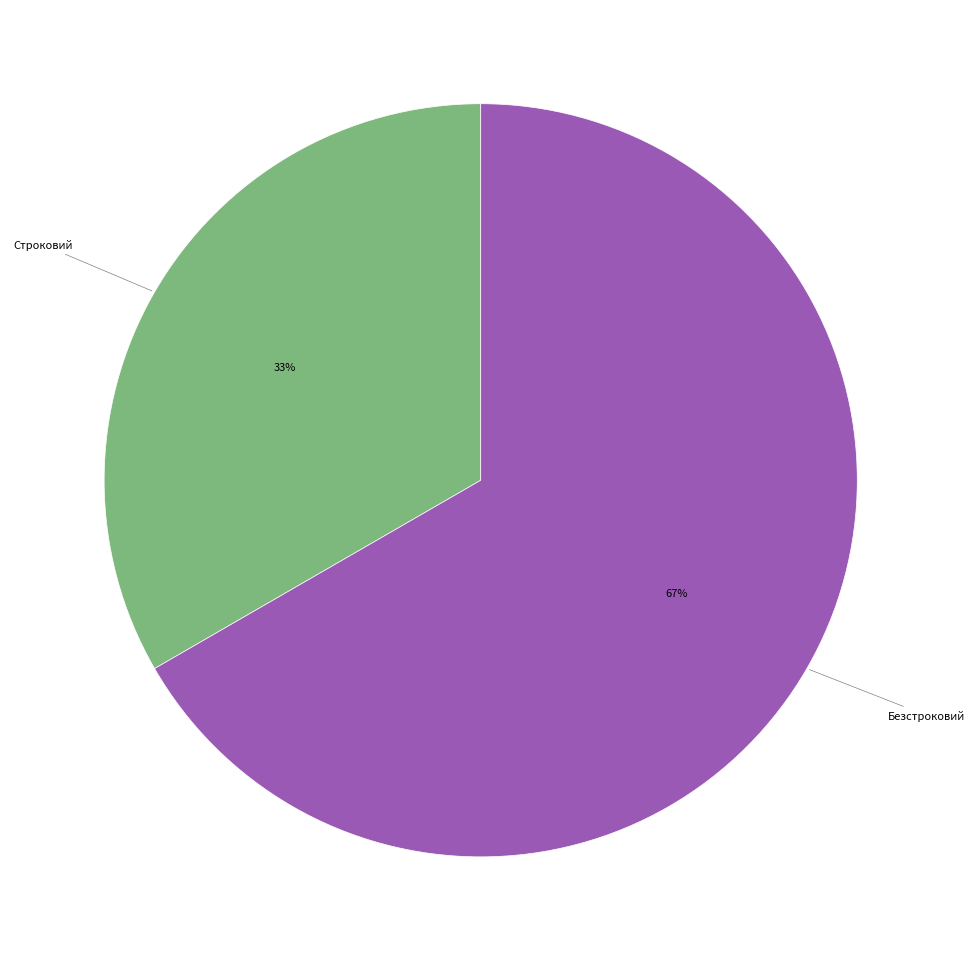

What is the majority slice?

Безстроковий